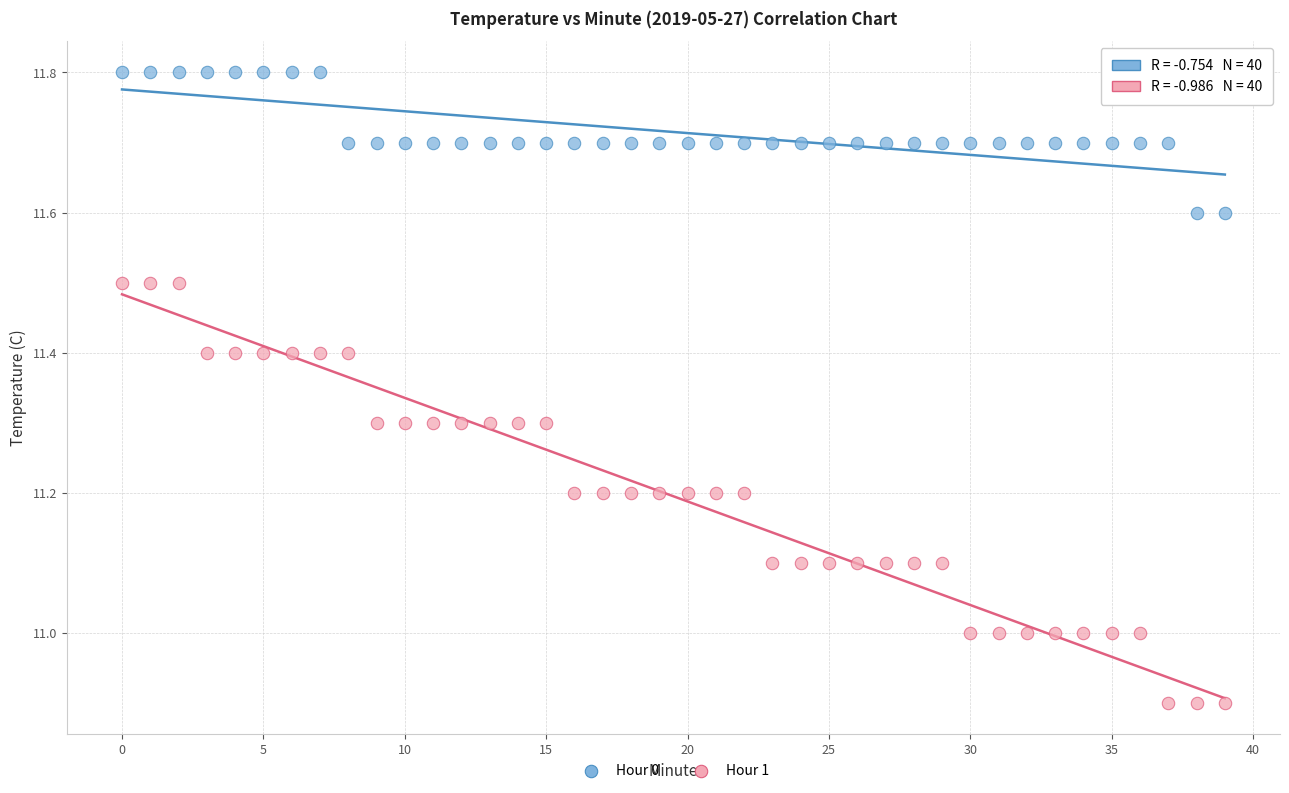

Which series reaches the minimum Y coordinate?

Hour 1